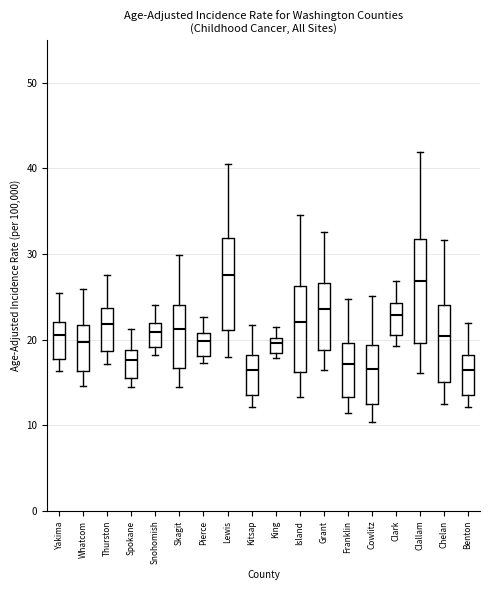

Where does the upper whisker of the box for Snohomish end on the y-axis? The values are not printed on the chart, so give them approximately, as read against the axis.

24